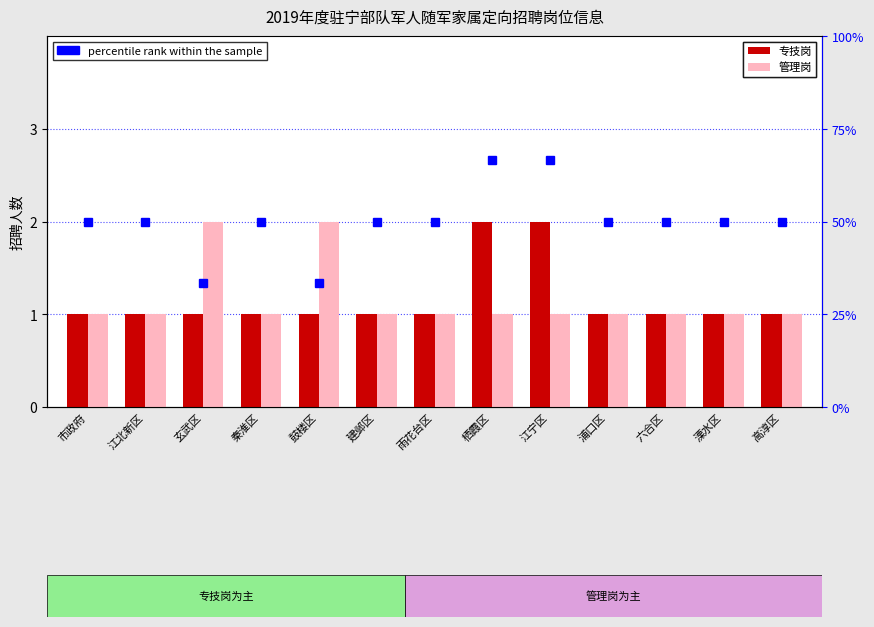

At which category is the sum across all series the highest?

栖霞区